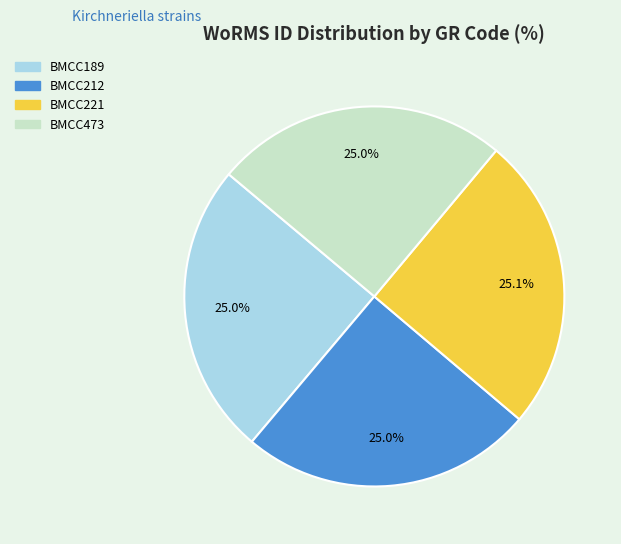

To the nearest percent, what percentage of the pie is BMCC212?

25%